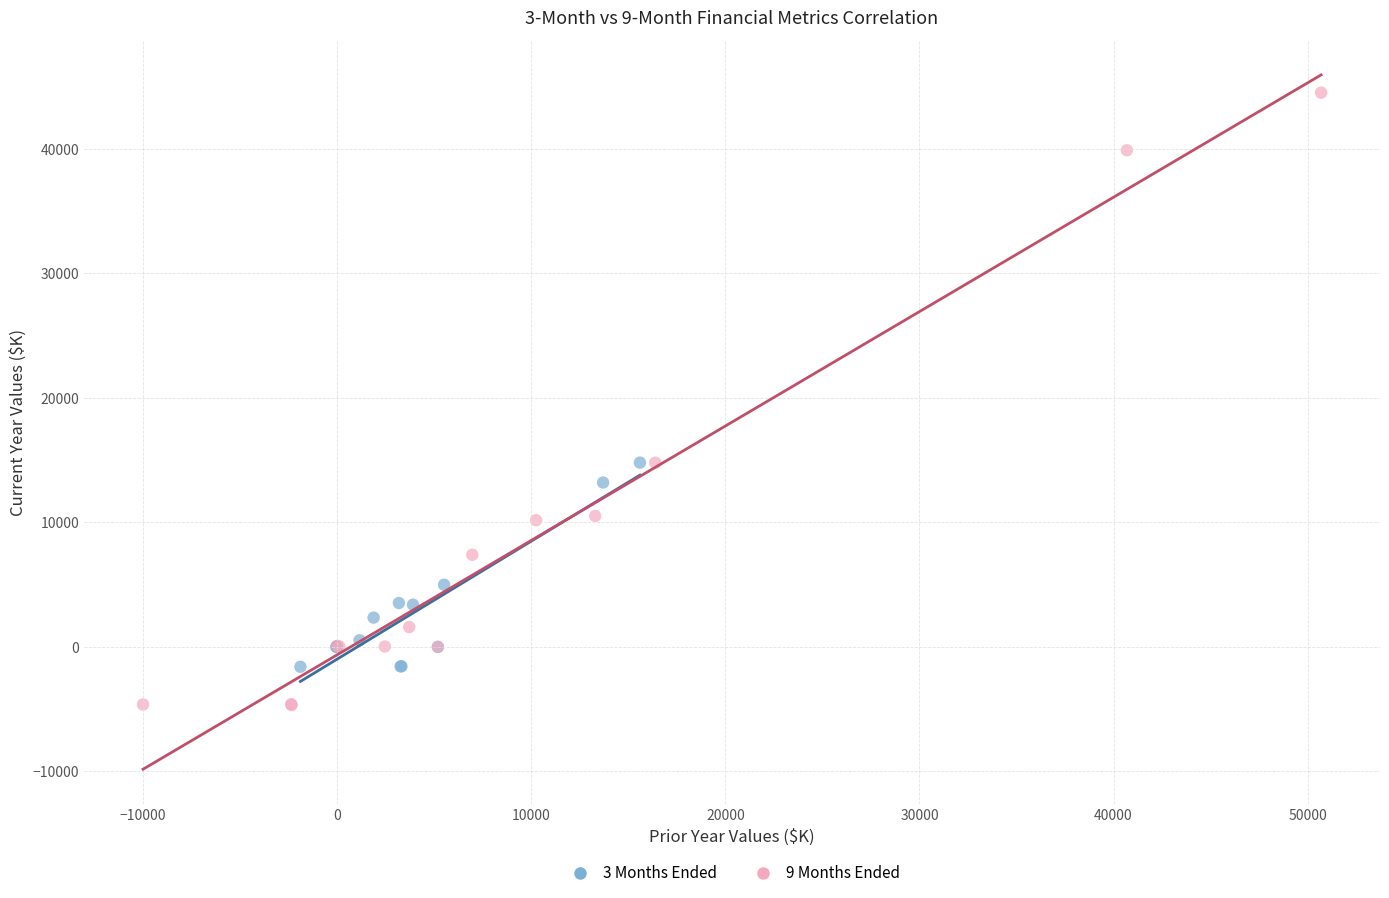

What are all the series names shown in the legend?

3 Months Ended, 9 Months Ended